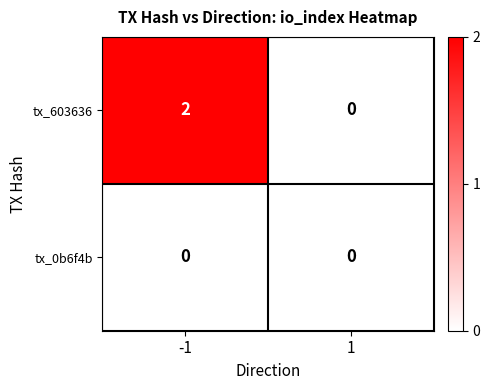

At which category is the sum across all series the highest?

-1